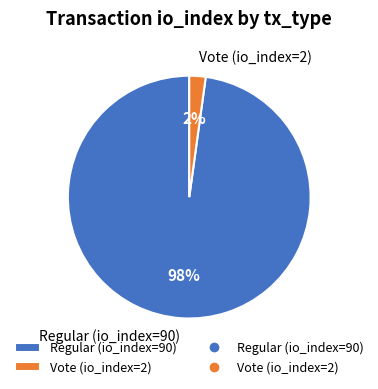

Combined, do Regular (io_index=90) and Vote (io_index=2) account for over 50%?

Yes